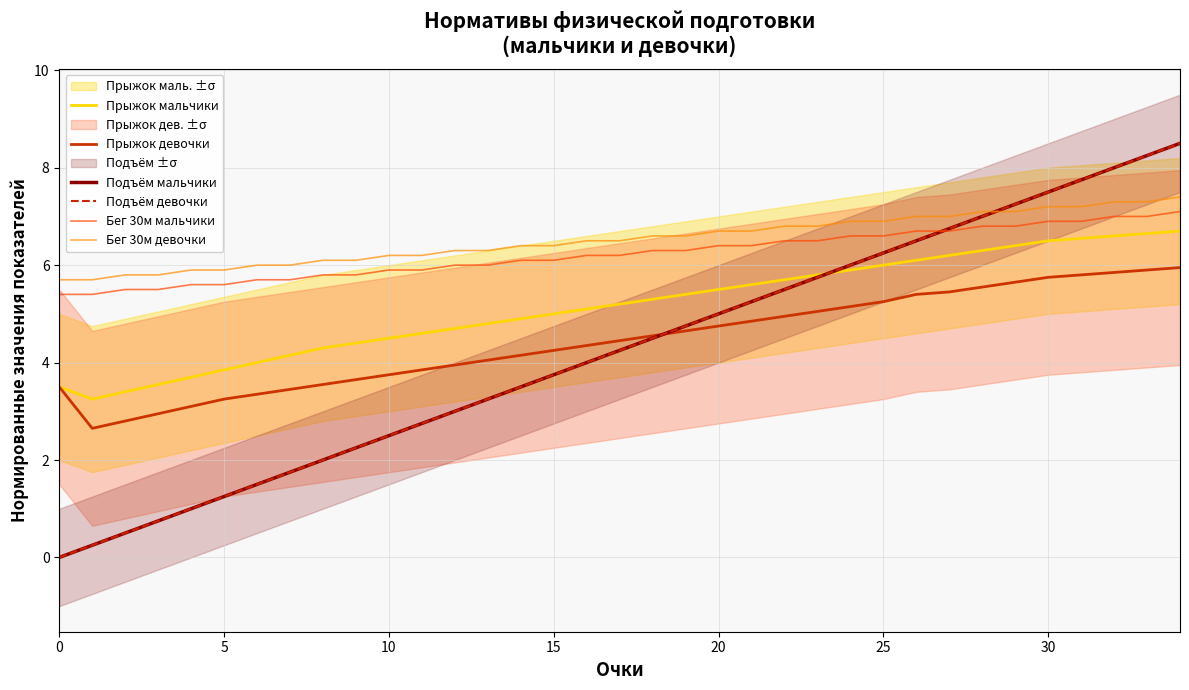

Between 13 and 30, which series saw the biggest shift?

Подъём мальчики